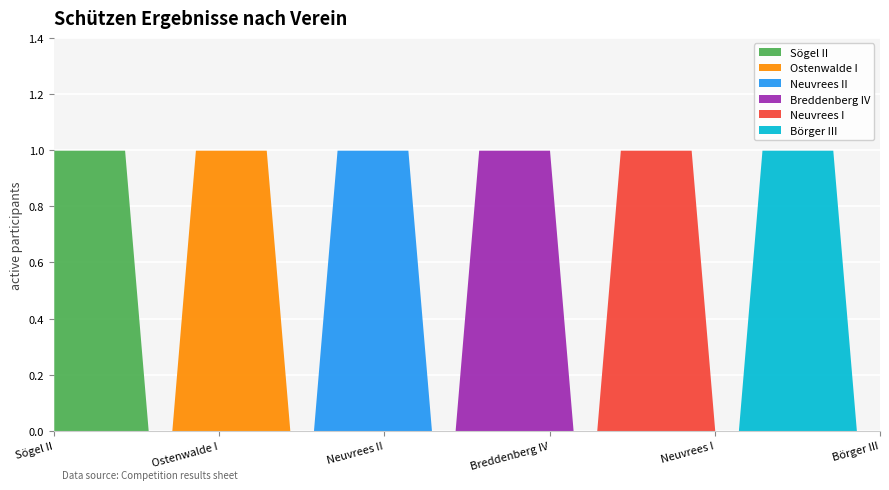

What are all the series names shown in the legend?

Sögel II, Ostenwalde I, Neuvrees II, Breddenberg IV, Neuvrees I, Börger III